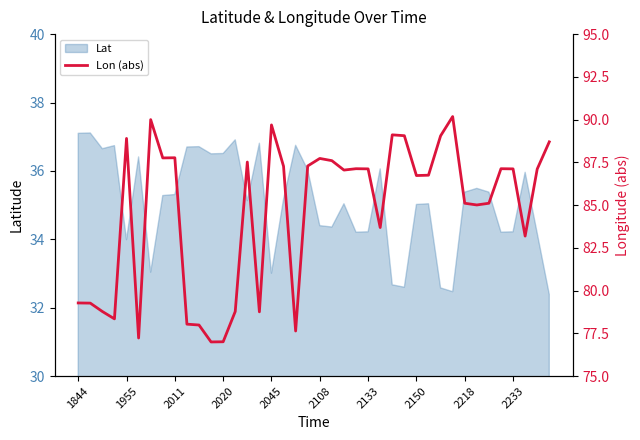

What is the ratio of the value at 14 to the value at 2045?

1.0